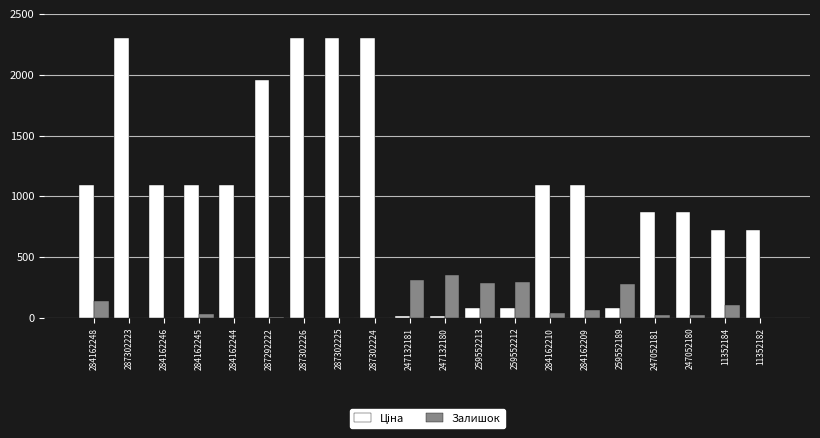

Is it true that Залишок equals 414.2 at 259552212?

False